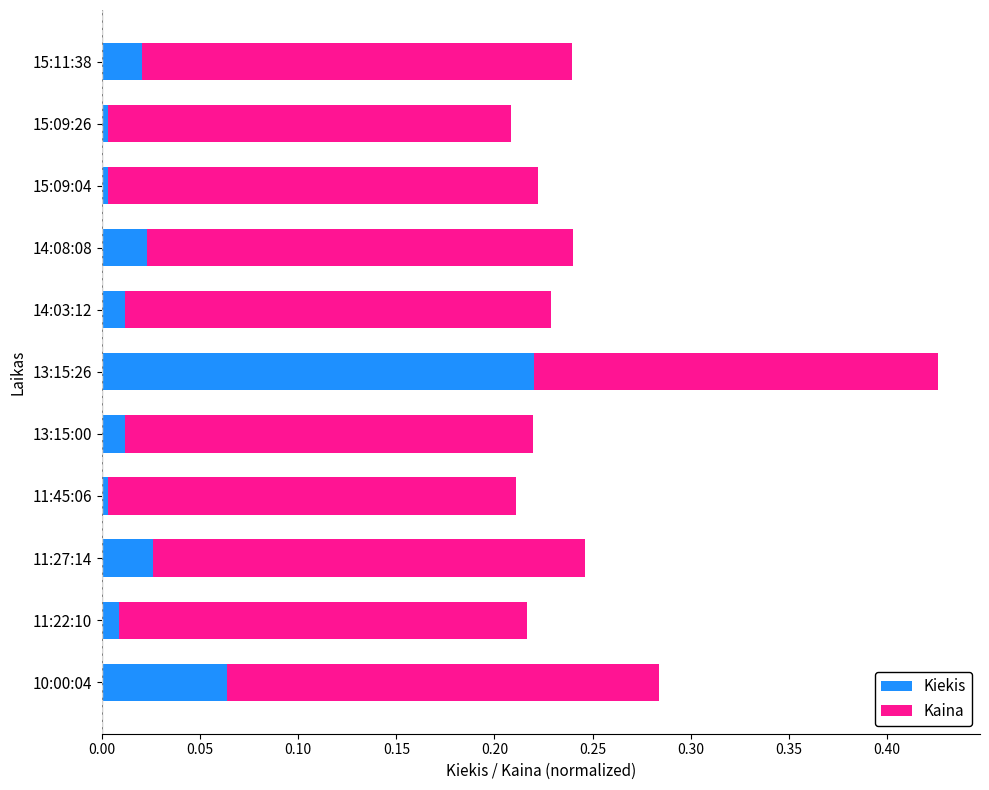

What is the total value across all series at 10:00:04?

0.3